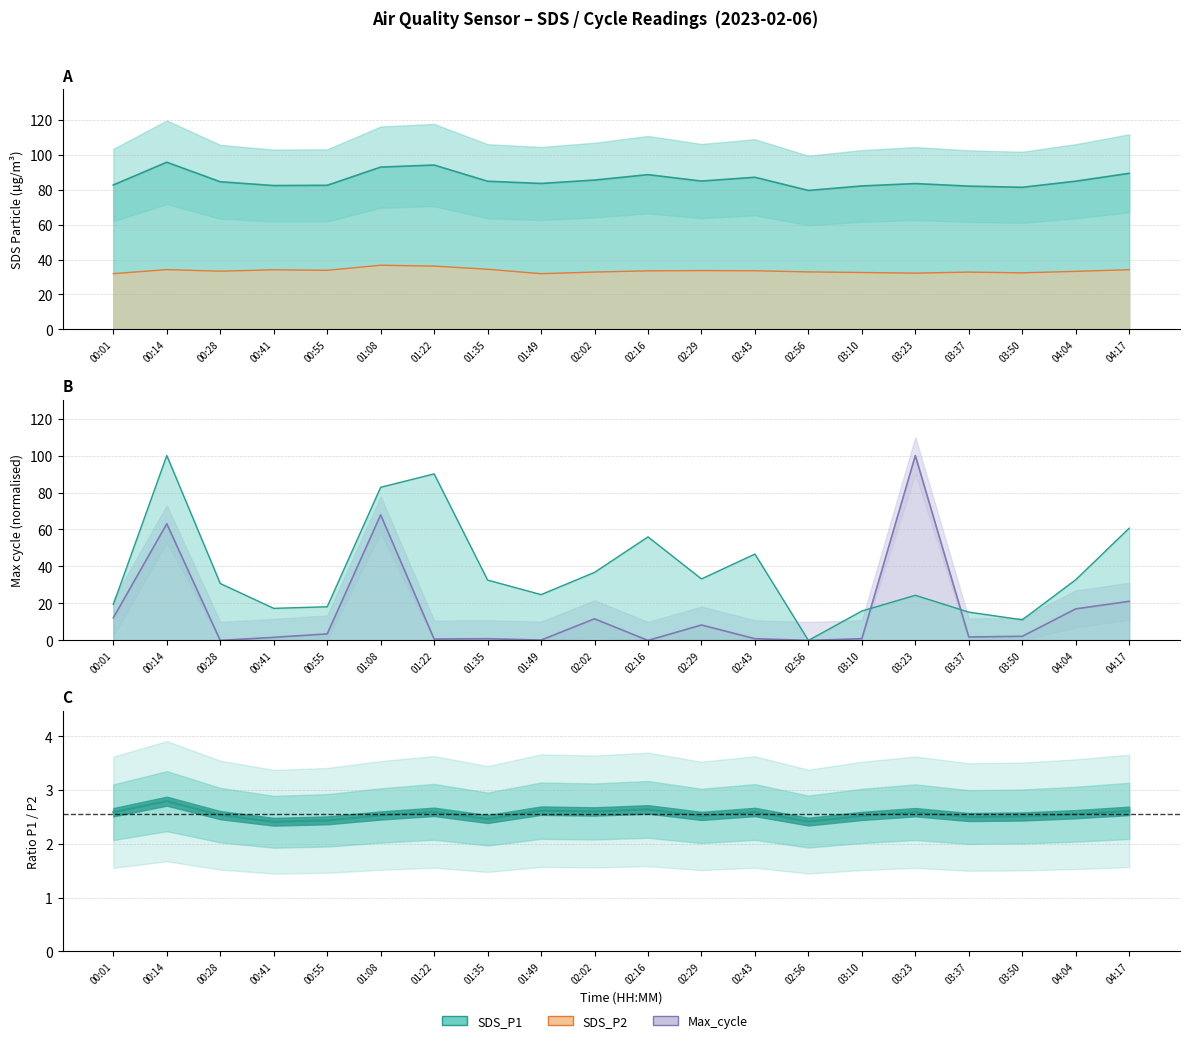

What is the average value of the Max_cycle series?

15.7